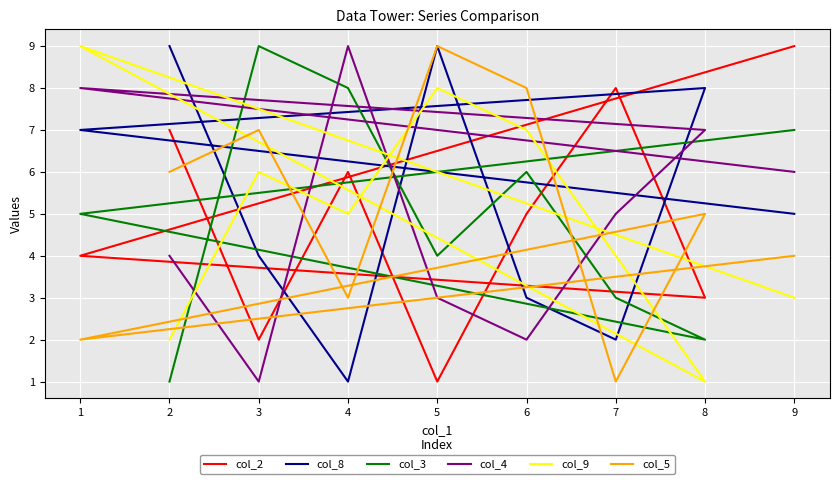

Between 2 and 8, which series saw the biggest shift?

col_2